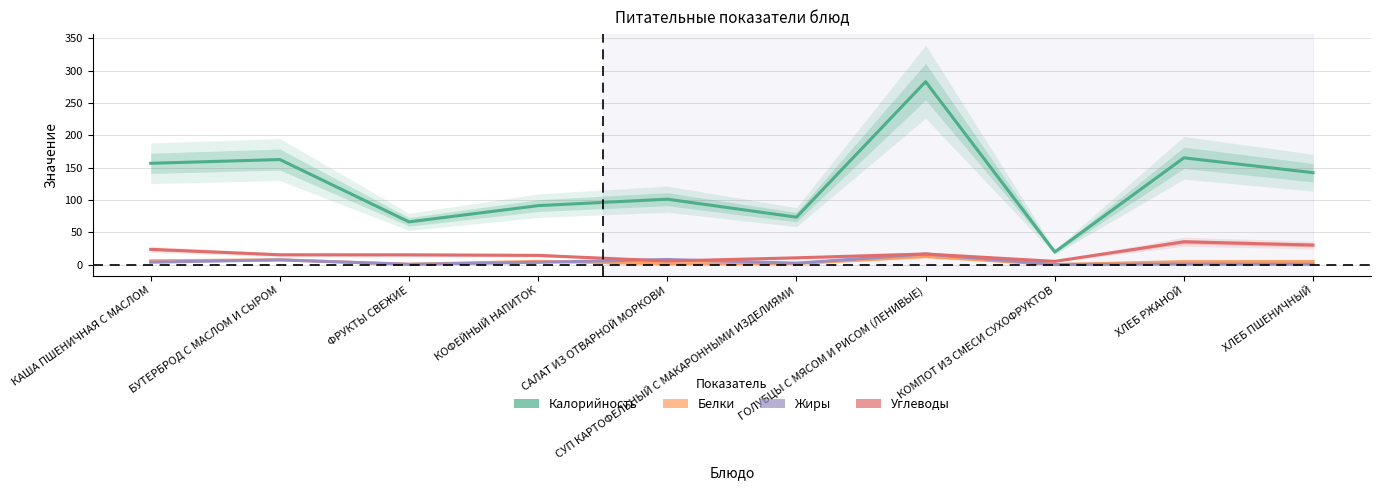

What is the average value of the Калорийность series?

126.0